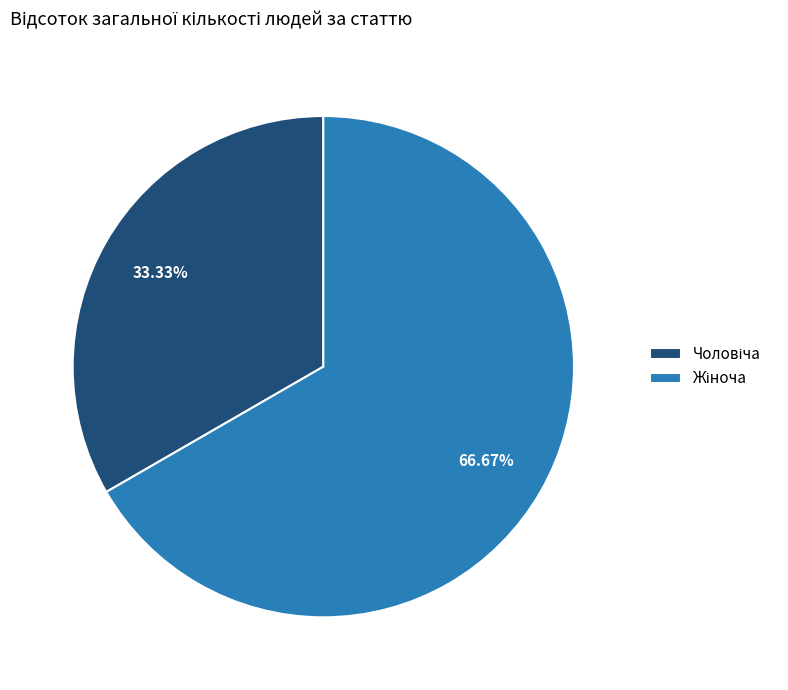

Does any single category account for the majority?

Yes